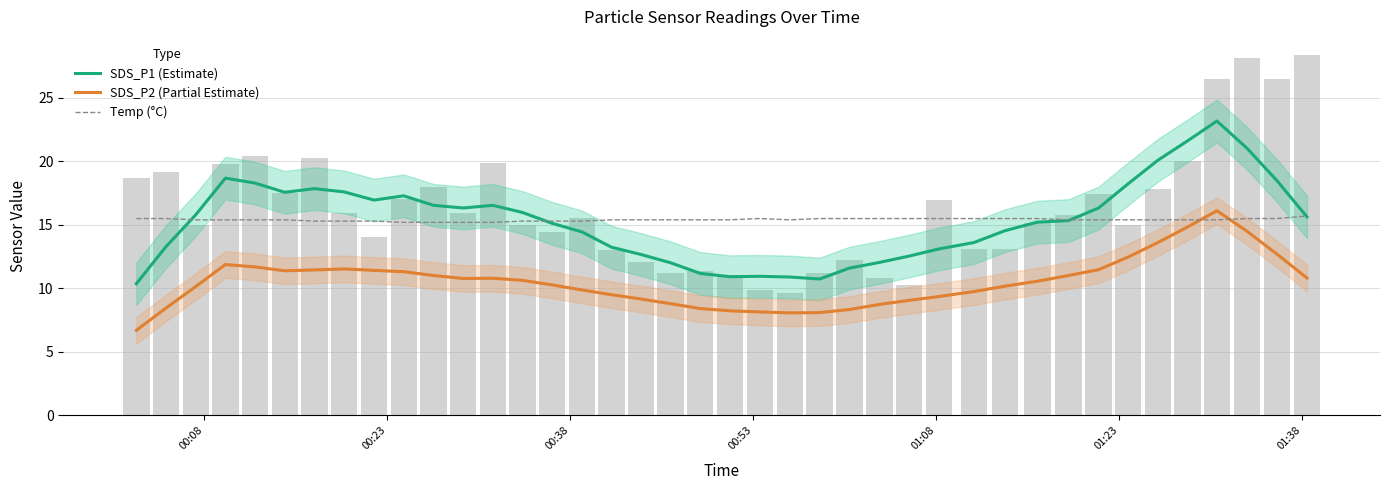

True or false: SDS_P2 (Partial Estimate) and Temp (°C) cross at least once.

True